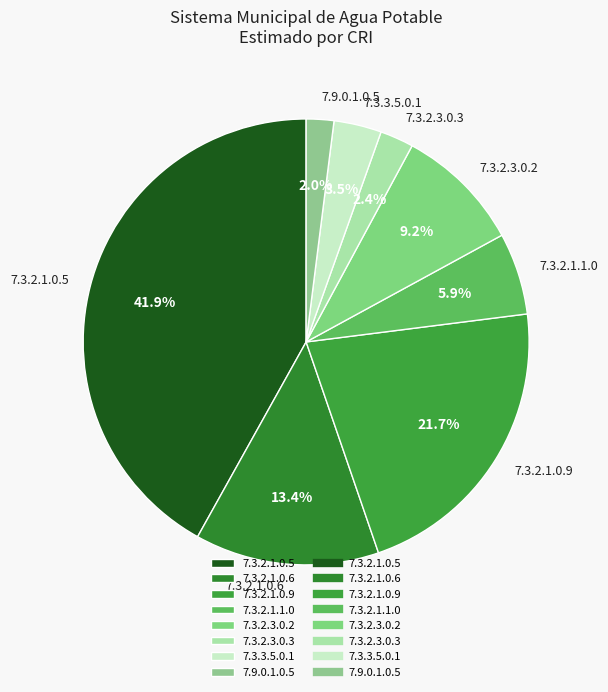

What portion of the pie excludes 7.3.3.5.0.1?

96.5%